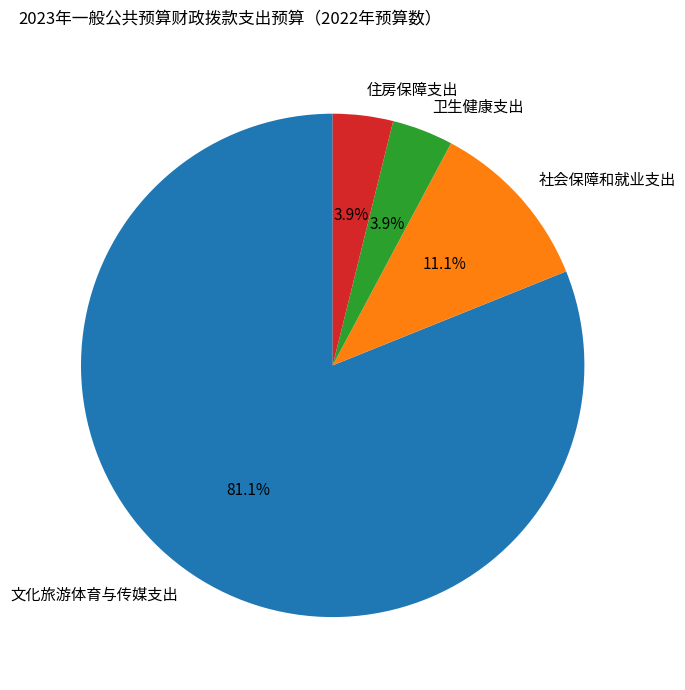

Which category has the biggest portion of the pie?

文化旅游体育与传媒支出